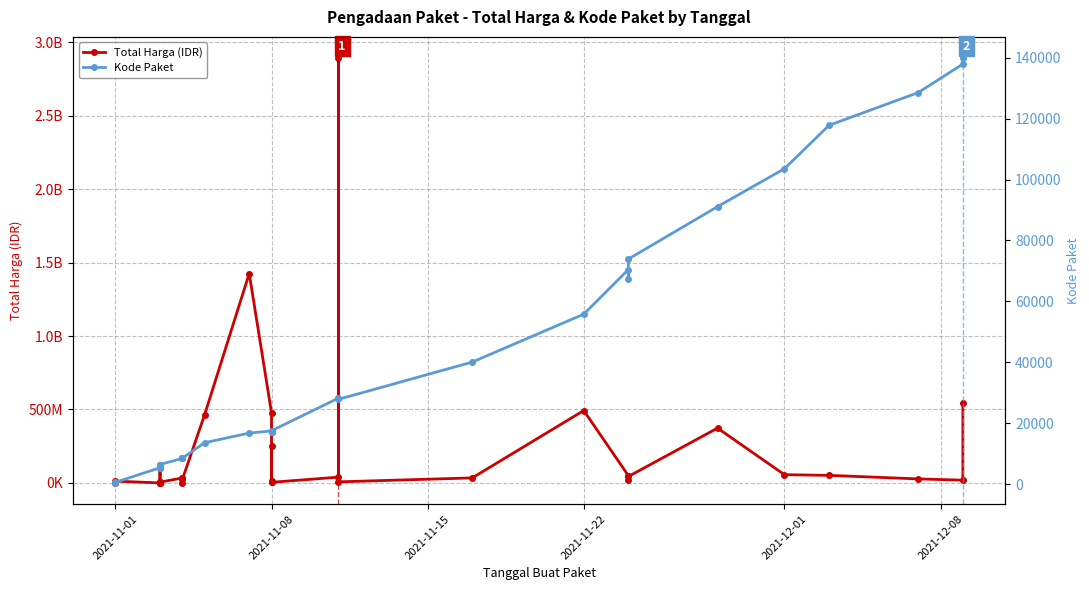

Is this an area chart (filled region under the line)?

No